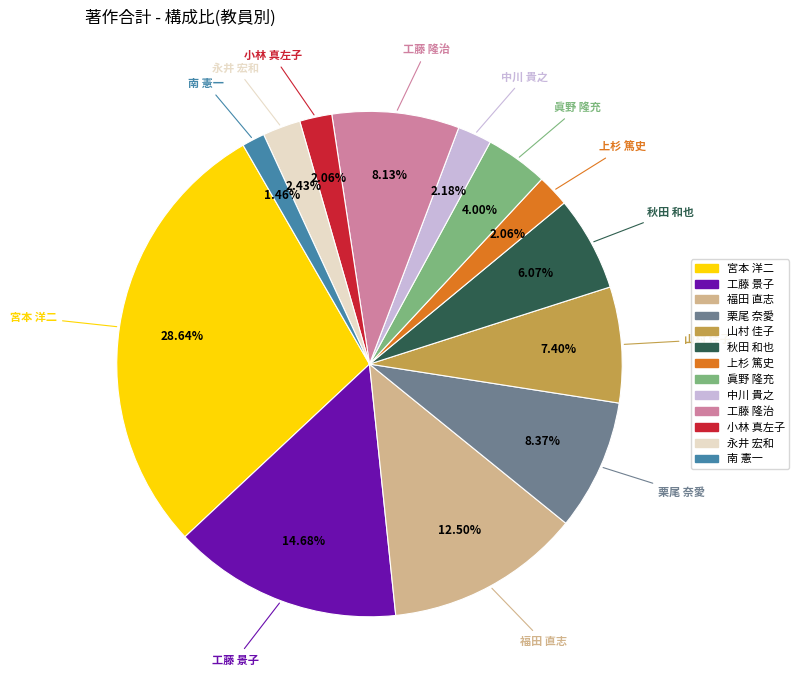

Is the sum of 南 憲一 and 眞野 隆充 greater than half?

No